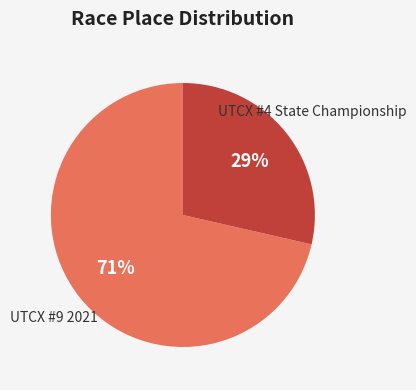

Is there a majority slice in this chart?

Yes